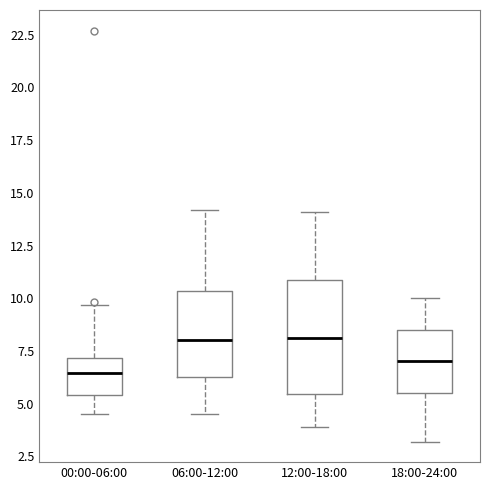

Reading left to right, read every box against the y-axis: the position of its median line, the range the box covers, and the ends of its whiskers. The values are not printed on the chart, so give them approximately, as read against the axis.

00:00-06:00: median 6.5, box 5.5 to 7.0, whiskers 4.5 to 9.5
06:00-12:00: median 8.0, box 6.5 to 10.5, whiskers 4.5 to 14.0
12:00-18:00: median 8.0, box 5.5 to 11.0, whiskers 4.0 to 14.0
18:00-24:00: median 7.0, box 5.5 to 8.5, whiskers 3.0 to 10.0